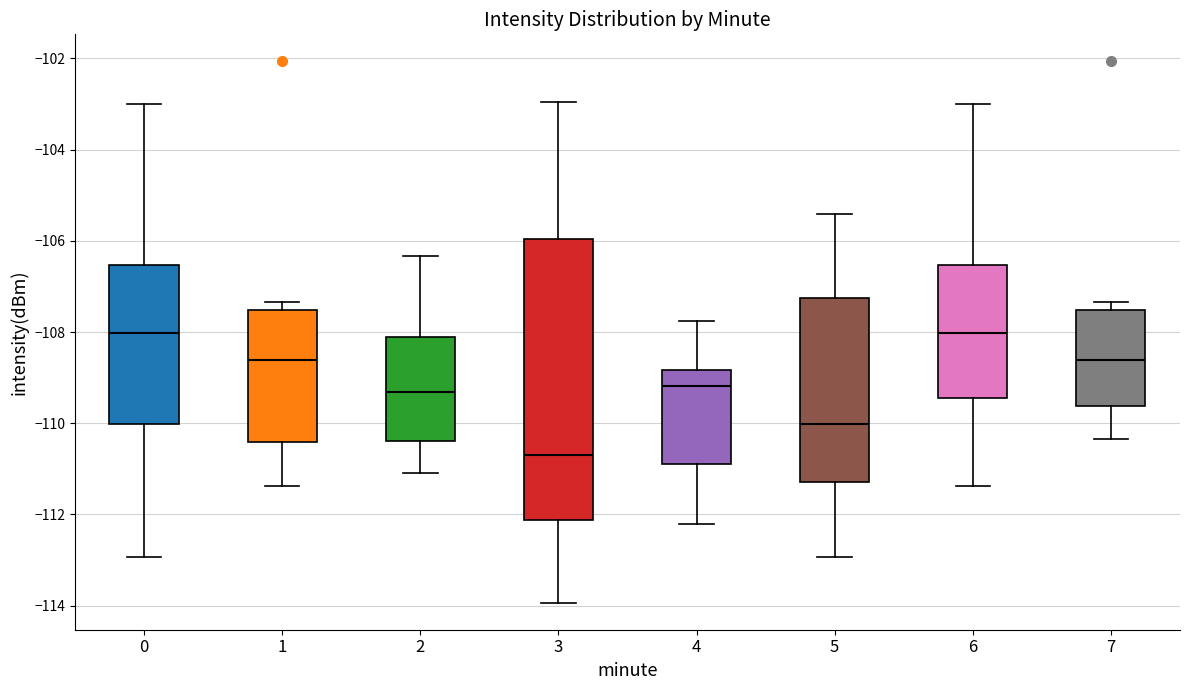

Where is the lower edge of the box at x = 4 on the y-axis? The values are not printed on the chart, so give them approximately, as read against the axis.

-110.8